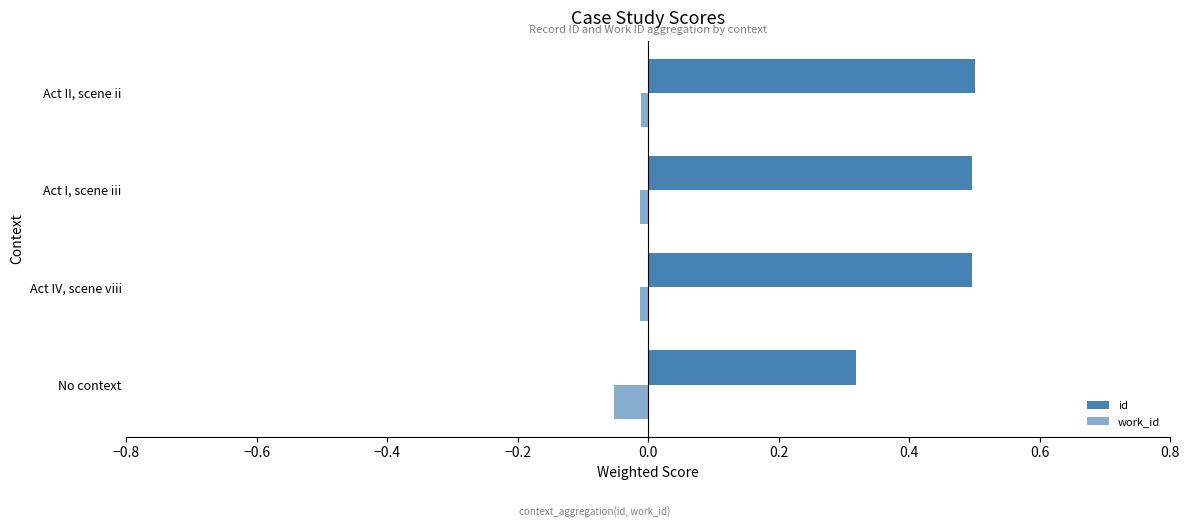

How many bars are there in total?

8